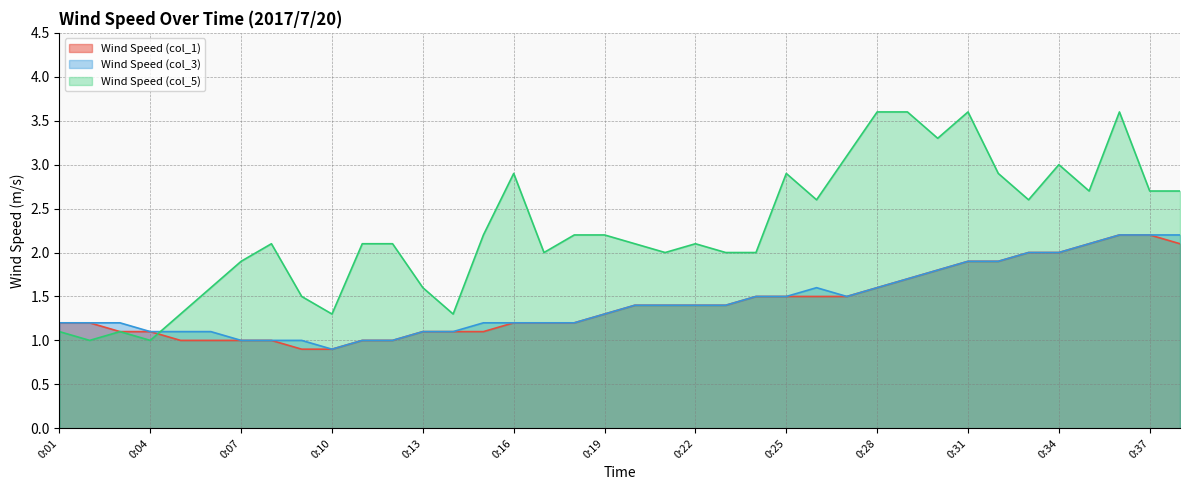

Reading right to left, extract all data points from this chart.

Wind Speed (col_1): 0:38=2.1	0:37=2.2	0:36=2.2	0:35=2.1	0:34=2.0	0:33=2.0	0:32=1.9	0:31=1.9	0:30=1.8	0:29=1.7	0:28=1.6	0:27=1.5	0:26=1.5	0:25=1.5	0:24=1.5	0:23=1.4	0:22=1.4	0:21=1.4	0:20=1.4	0:19=1.3	0:18=1.2	0:17=1.2	0:16=1.2	0:15=1.1	0:14=1.1	0:13=1.1	0:12=1.0	0:11=1.0	0:10=0.9	0:09=0.9	0:08=1.0	0:07=1.0	0:06=1.0	0:05=1.0	0:04=1.1	0:03=1.1	0:02=1.2	0:01=1.2
Wind Speed (col_3): 0:38=2.2	0:37=2.2	0:36=2.2	0:35=2.1	0:34=2.0	0:33=2.0	0:32=1.9	0:31=1.9	0:30=1.8	0:29=1.7	0:28=1.6	0:27=1.5	0:26=1.6	0:25=1.5	0:24=1.5	0:23=1.4	0:22=1.4	0:21=1.4	0:20=1.4	0:19=1.3	0:18=1.2	0:17=1.2	0:16=1.2	0:15=1.2	0:14=1.1	0:13=1.1	0:12=1.0	0:11=1.0	0:10=0.9	0:09=1.0	0:08=1.0	0:07=1.0	0:06=1.1	0:05=1.1	0:04=1.1	0:03=1.2	0:02=1.2	0:01=1.2
Wind Speed (col_5): 0:38=2.7	0:37=2.7	0:36=3.6	0:35=2.7	0:34=3.0	0:33=2.6	0:32=2.9	0:31=3.6	0:30=3.3	0:29=3.6	0:28=3.6	0:27=3.1	0:26=2.6	0:25=2.9	0:24=2.0	0:23=2.0	0:22=2.1	0:21=2.0	0:20=2.1	0:19=2.2	0:18=2.2	0:17=2.0	0:16=2.9	0:15=2.2	0:14=1.3	0:13=1.6	0:12=2.1	0:11=2.1	0:10=1.3	0:09=1.5	0:08=2.1	0:07=1.9	0:06=1.6	0:05=1.3	0:04=1.0	0:03=1.1	0:02=1.0	0:01=1.1